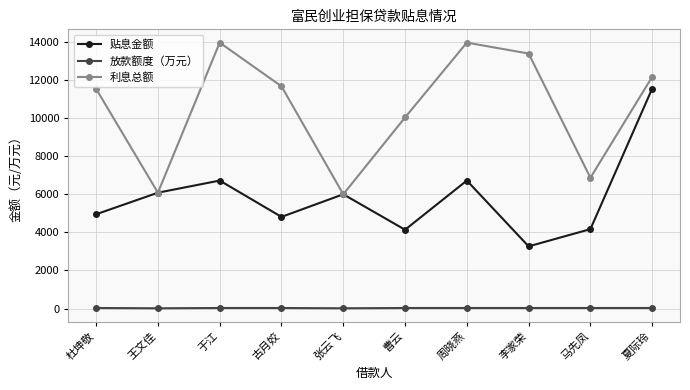

Rank the series by their maximum value, from lowest to highest.

放款额度（万元）, 贴息金额, 利息总额